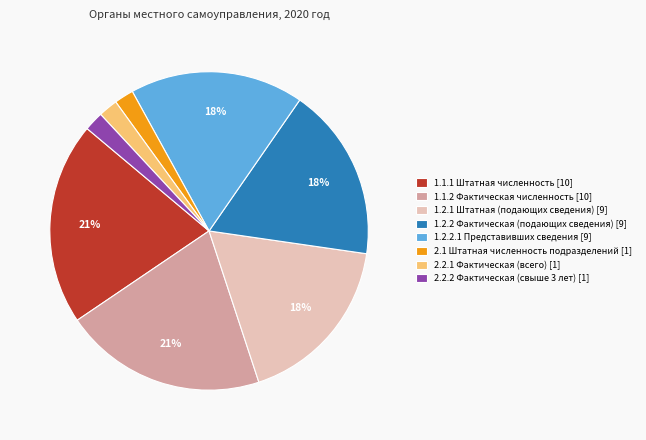

Count the number of slices in the pie.

8